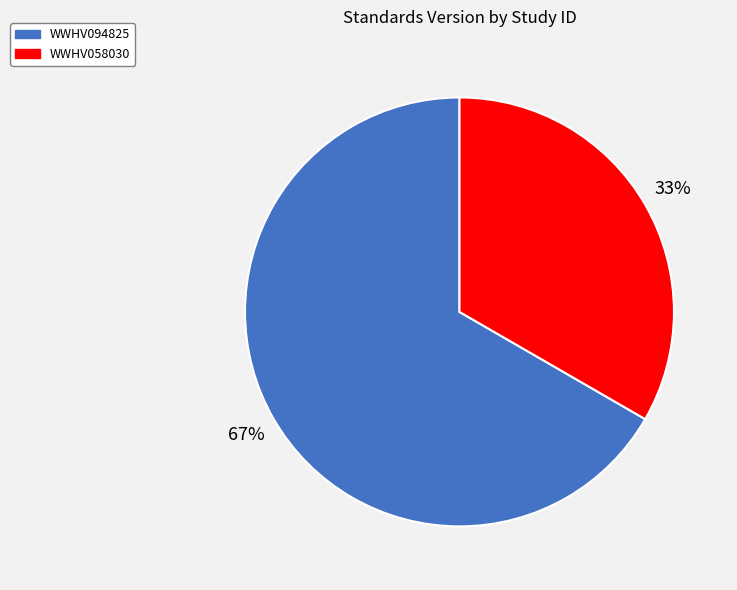

Does WWHV058030 account for over 50% of the chart?

No